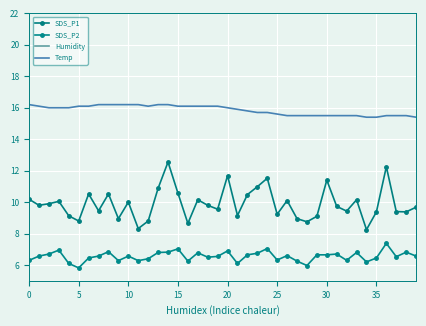

What is the total value across all series at 28?

130.1